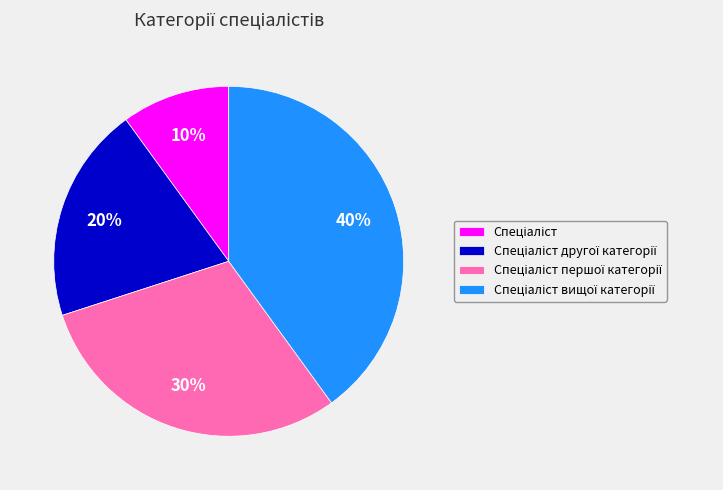

To the nearest percent, what is the average slice percentage?

25%